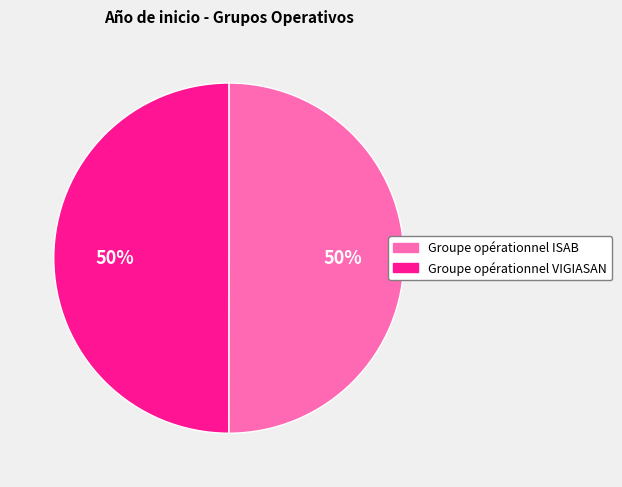

To the nearest percent, what percentage of the pie is Groupe opérationnel VIGIASAN?

50%